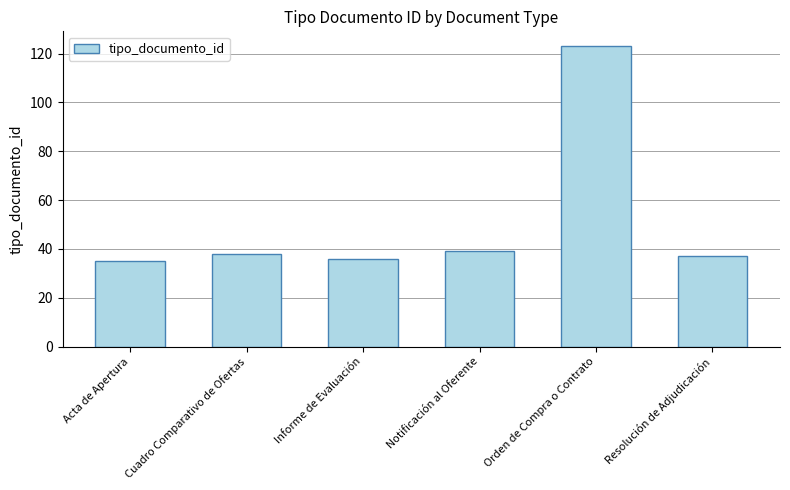

Which category has the highest value across all series?

Orden de Compra o Contrato